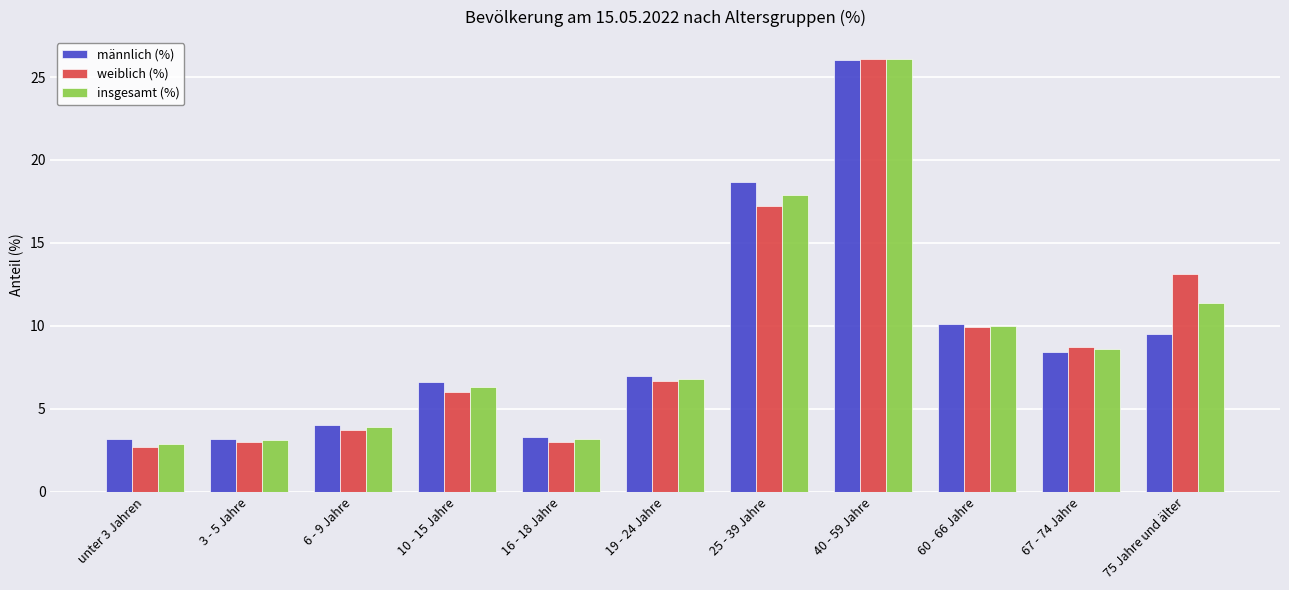

What is the value of the insgesamt (%) bar at the 4th from the left?

6.3